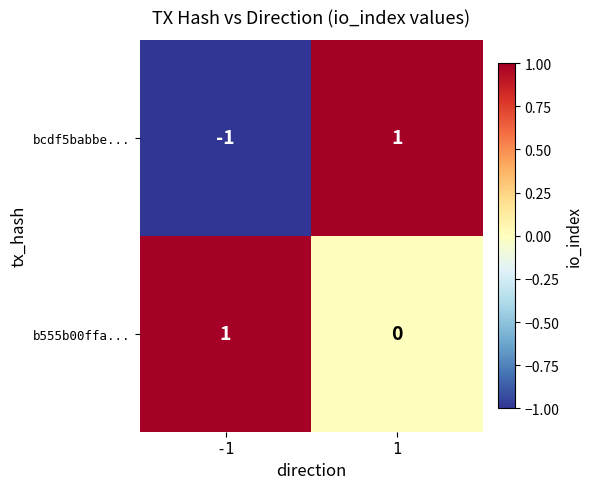

Rank the series at -1 from highest to lowest value.

b555b00ffa..., bcdf5babbe...